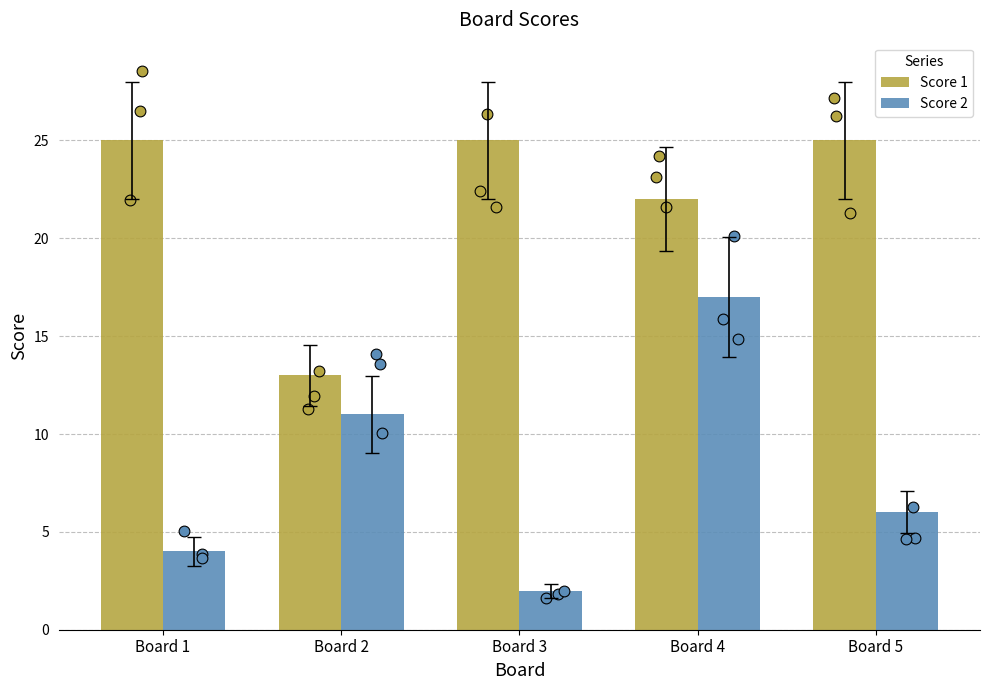

At which category is the sum across all series the highest?

Board 4